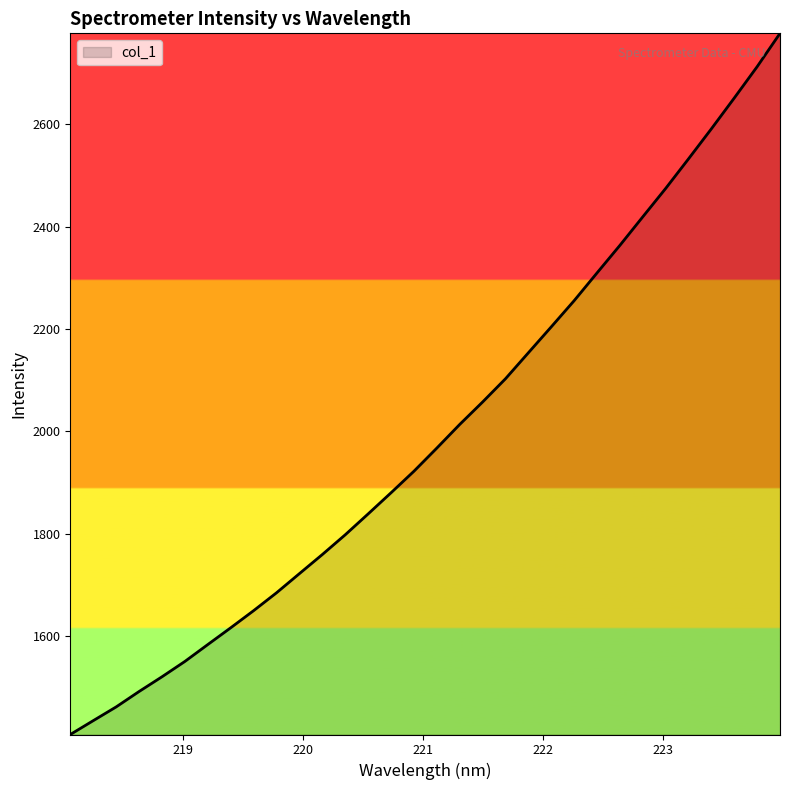

What is the greatest value displayed?

2777.4